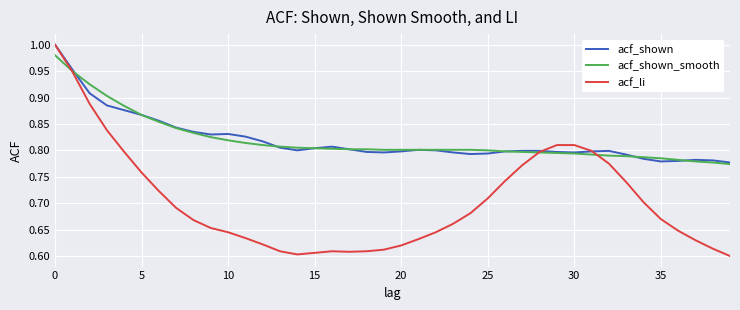

Which series has the largest range (max minus min)?

acf_li